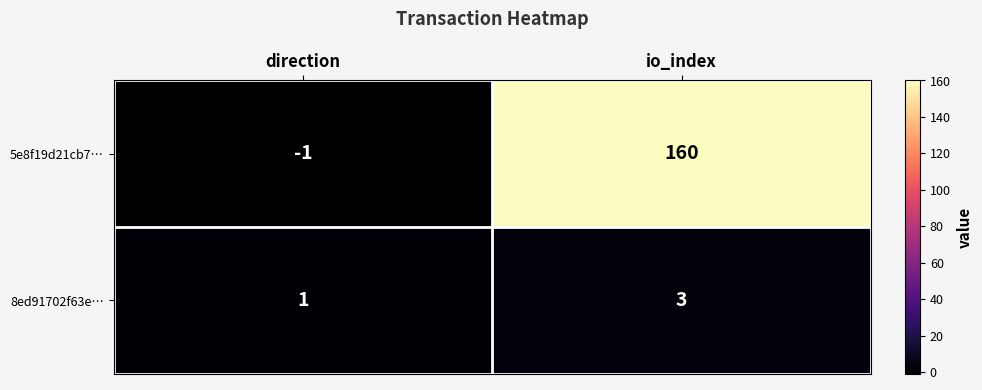

Rank the series at direction from lowest to highest value.

5e8f19d21cb7…, 8ed91702f63e…